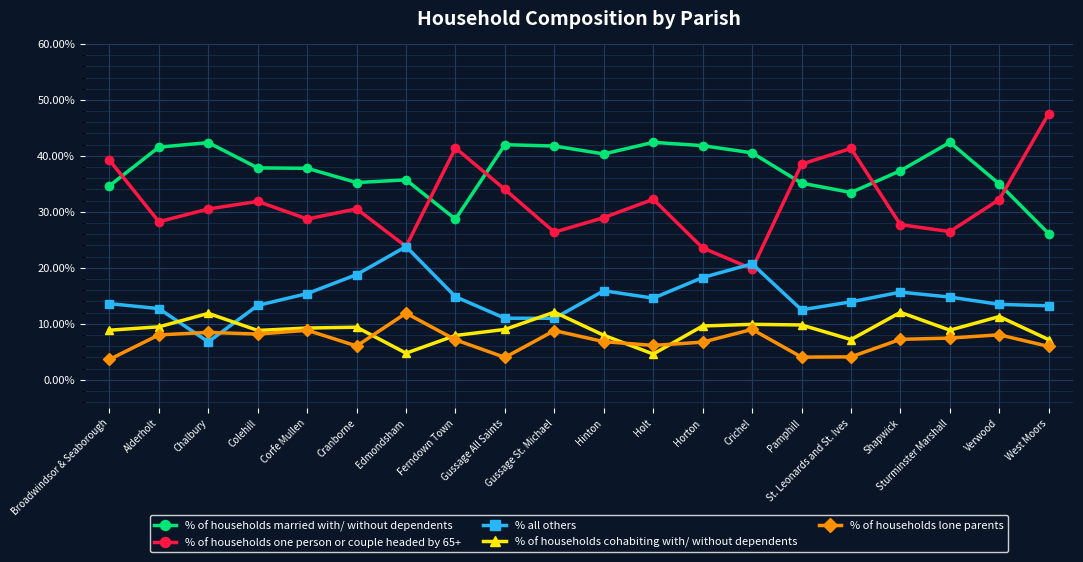

At Cranborne, list the series in order from largest to smallest.

% of households married with/ without dependents, % of households one person or couple headed by 65+, % all others, % of households cohabiting with/ without dependents, % of households lone parents